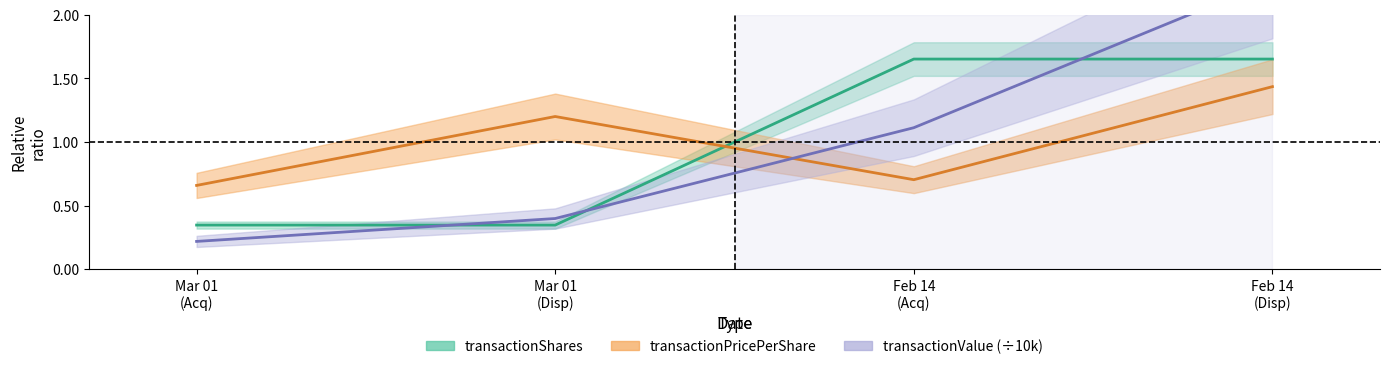

Is it true that transactionPricePerShare equals 0.4 at Mar 01 (Acq)?

False